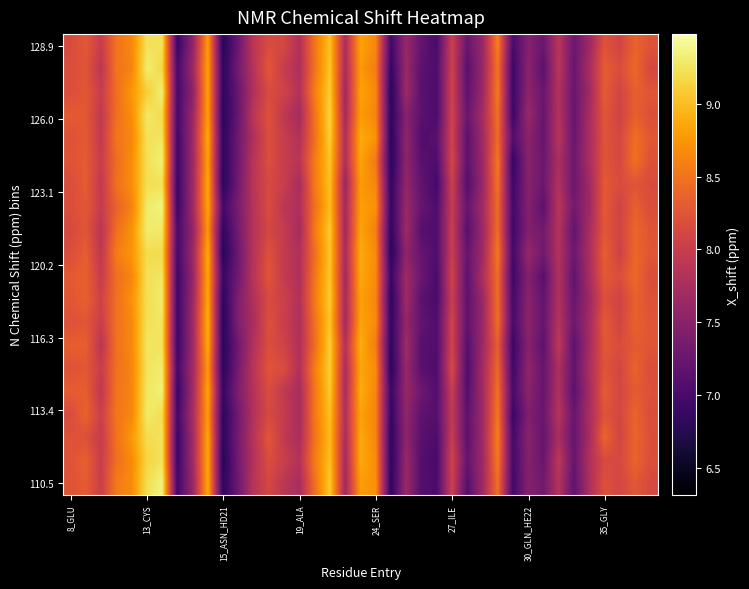

What is the maximum value shown in the chart?

9.4